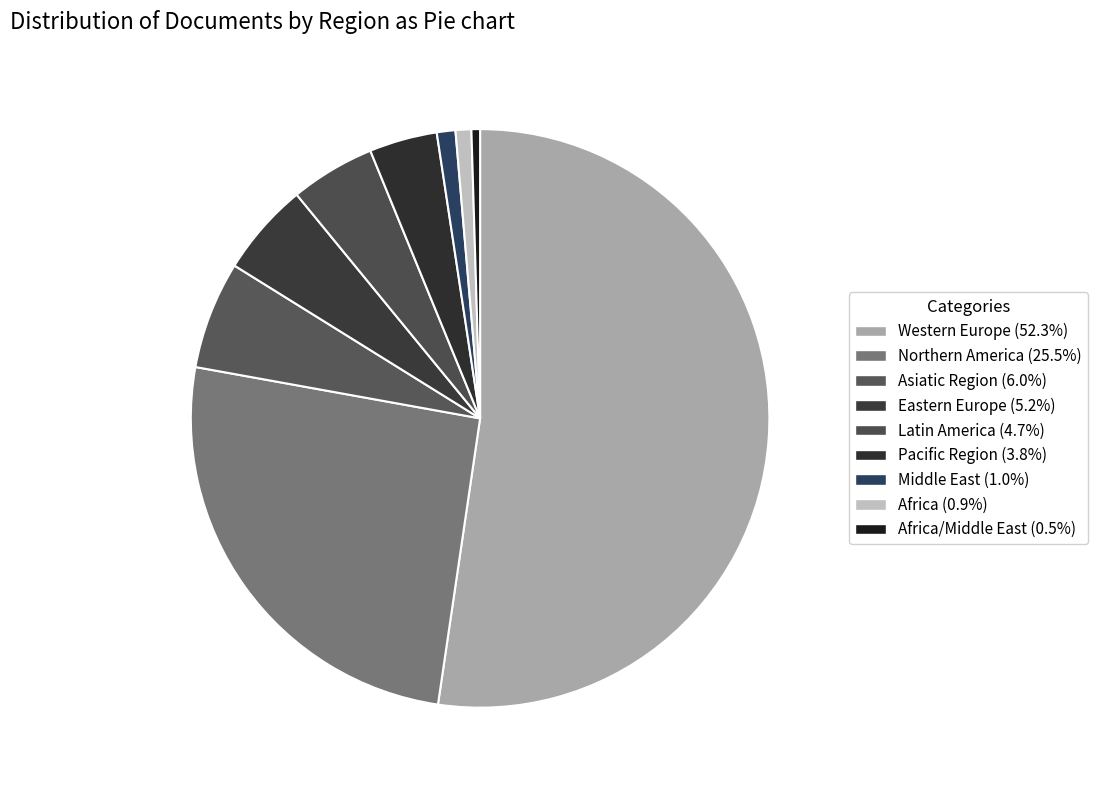

How many segments does this pie chart have?

9